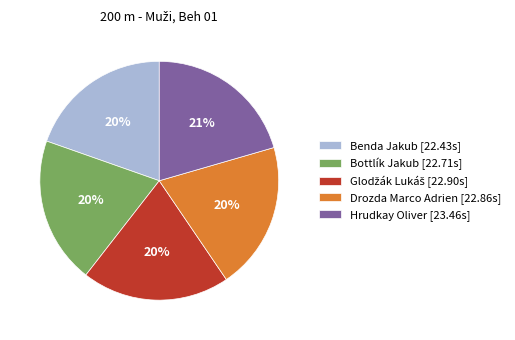

How many segments does this pie chart have?

5